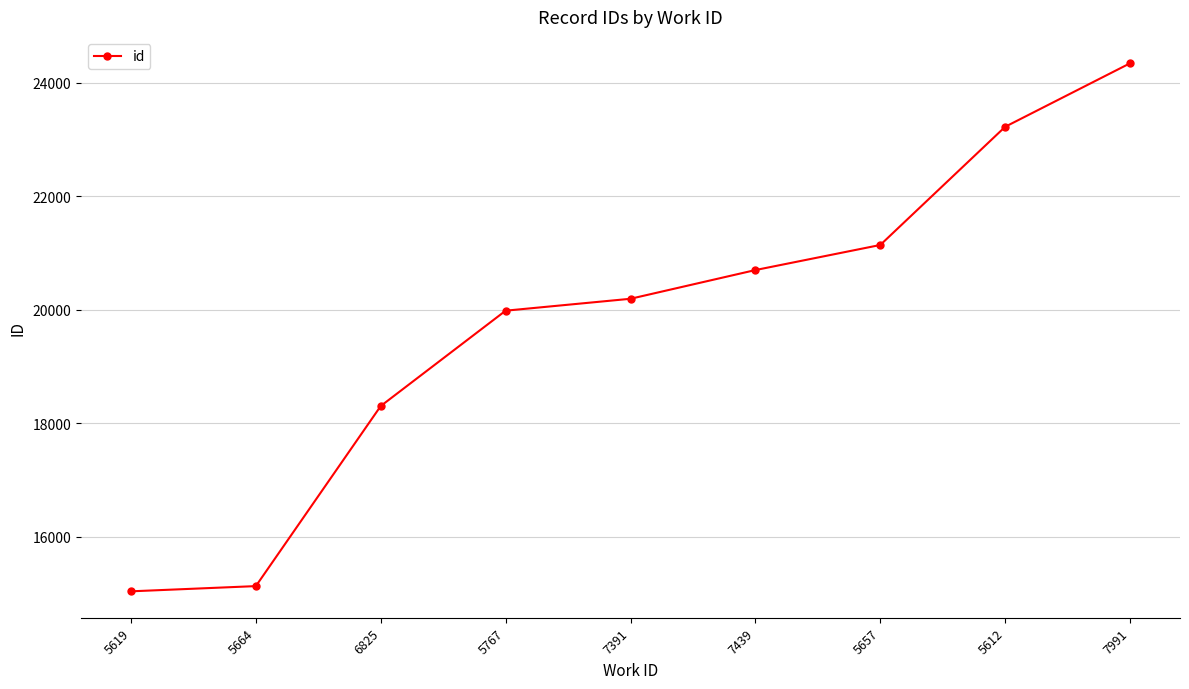

What is the difference between the values at 7391 and 5657?

948